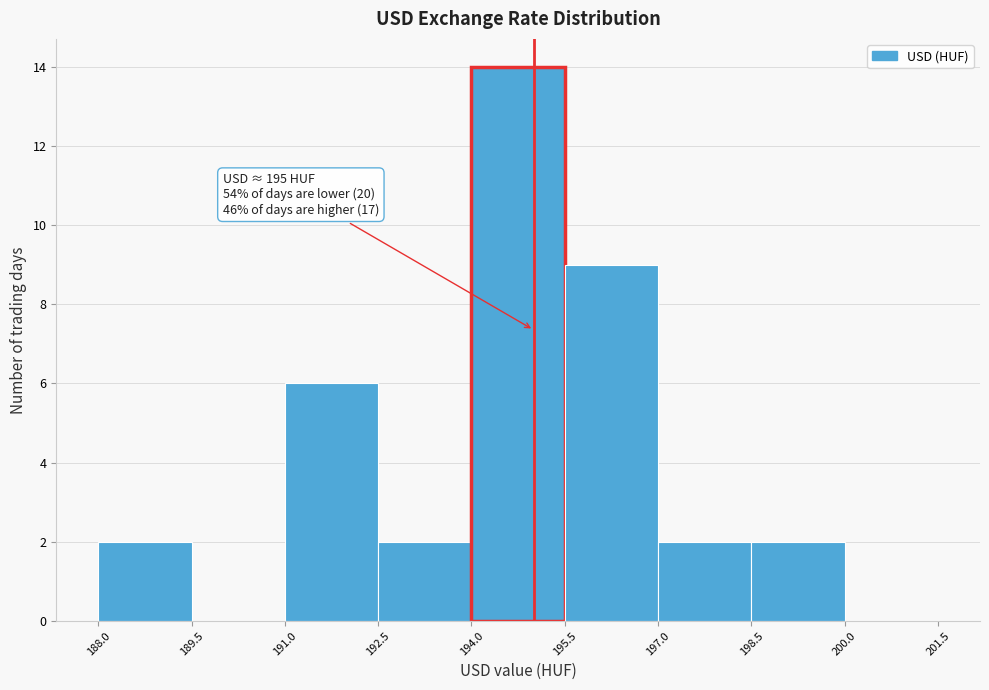

Which range on the x-axis has the tallest bar?

194.0 to 195.5